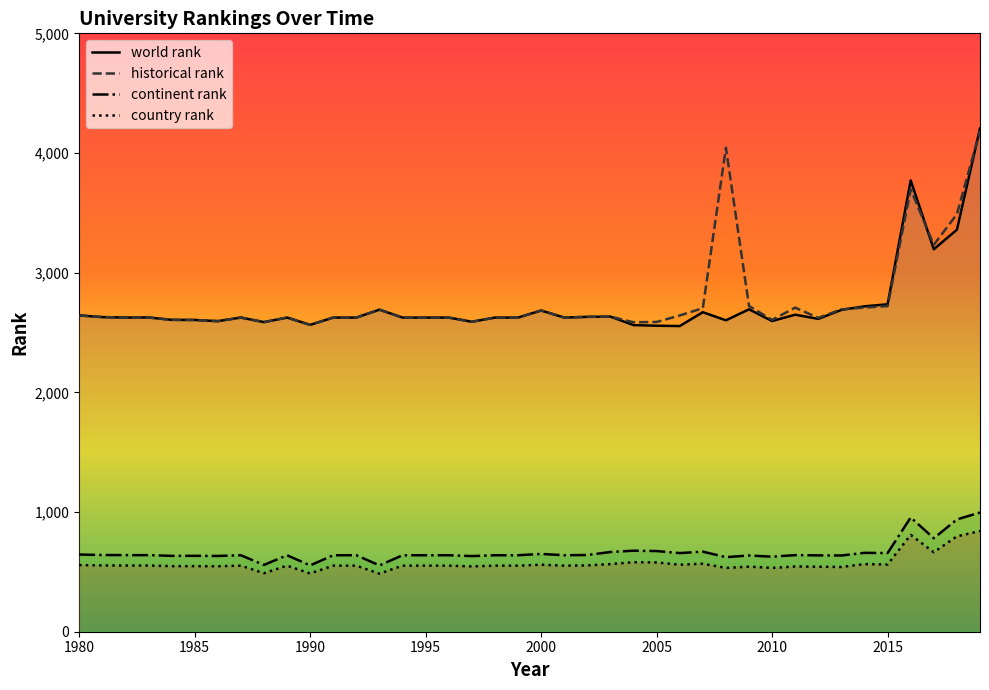

What is the difference between the second highest and second lowest values in the country rank series?

322.0